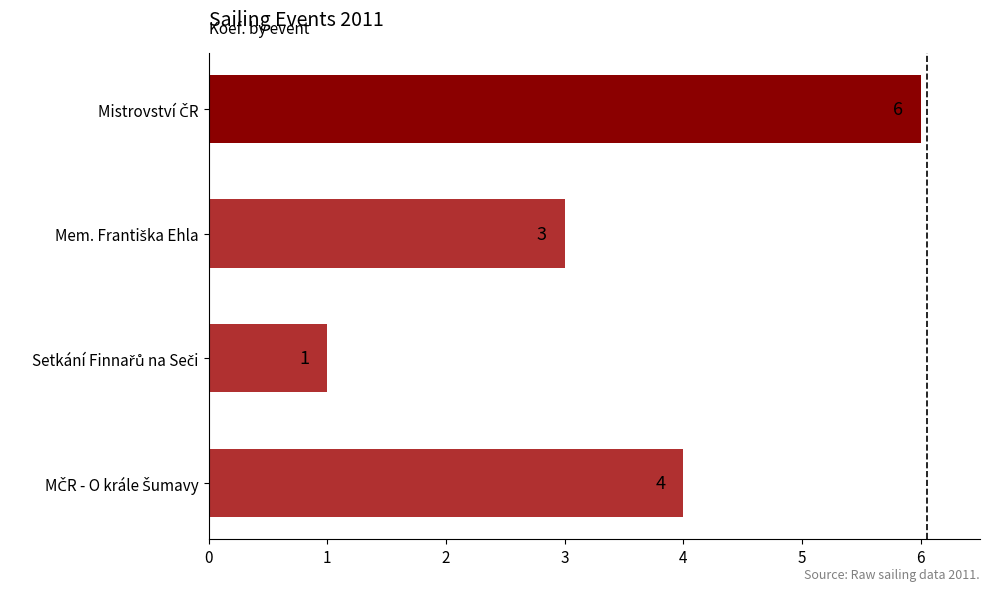

How many values are between 3 and 6?

3